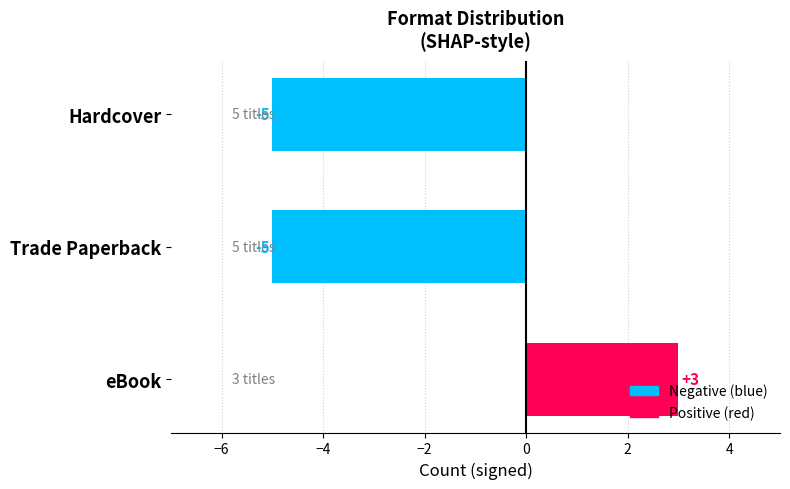

How many positive values are there?

1